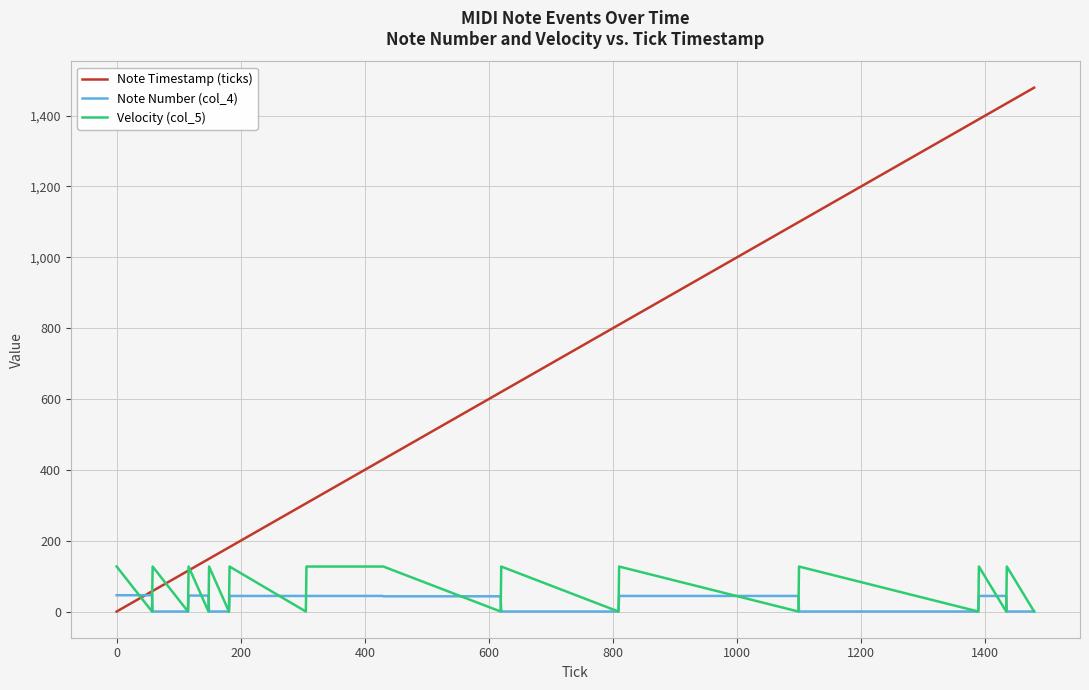

List the series in order of their peak value, highest first.

Note Timestamp (ticks), Velocity (col_5), Note Number (col_4)